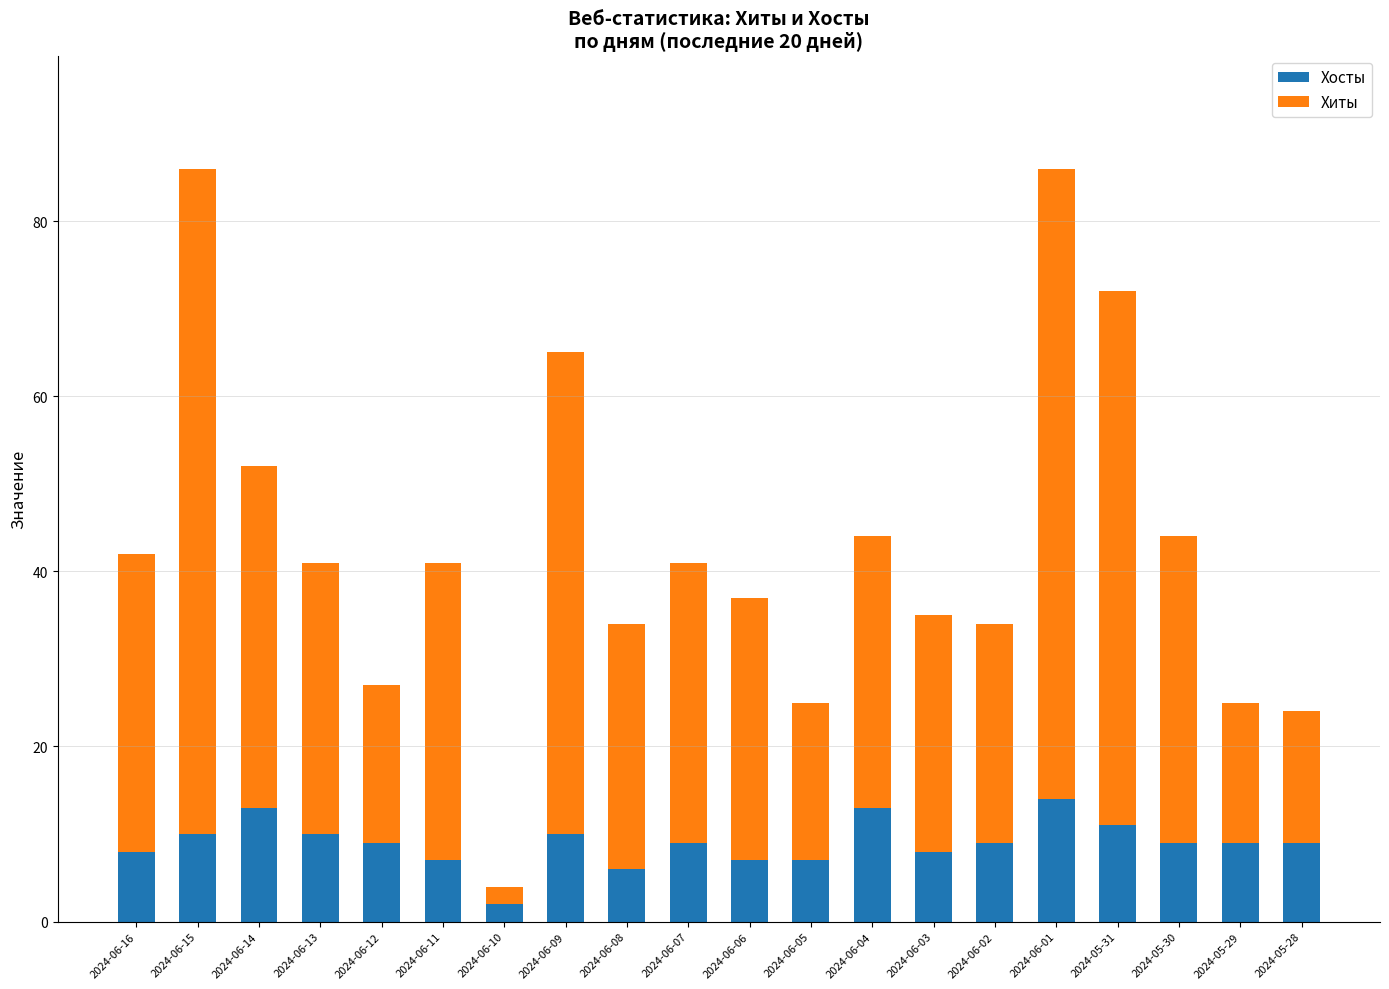

What is the total value across all series at 2024-06-13?

41